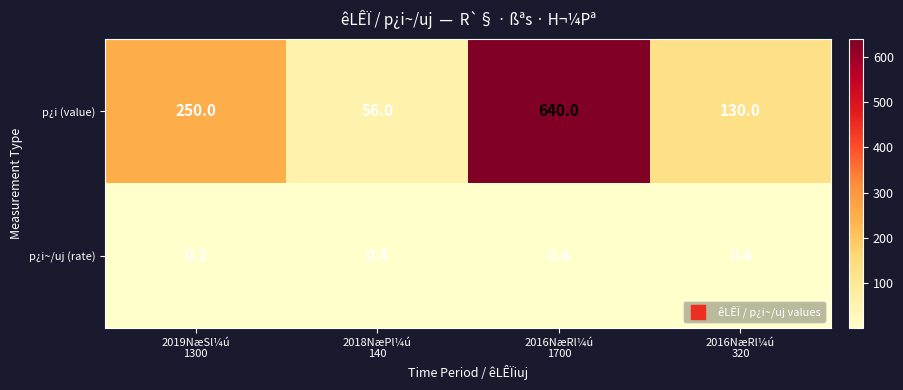

How many p¿i (value) values are between 130 and 640?

3